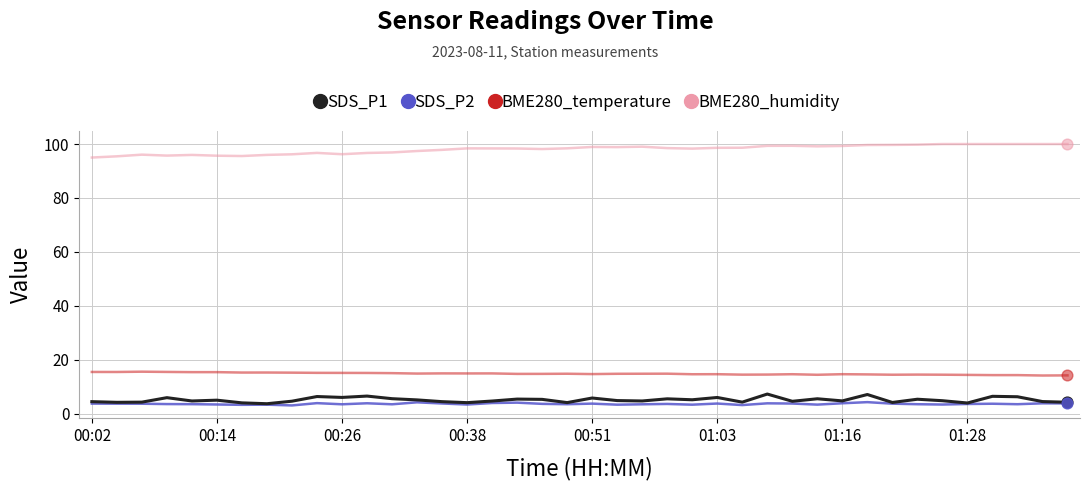

Which series has the largest total across all categories?

BME280_humidity